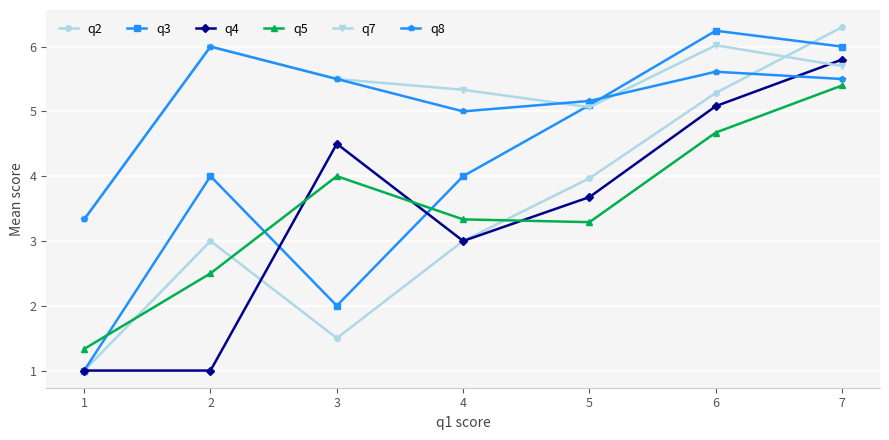

What is the difference between the highest and lowest values at 7?

0.9